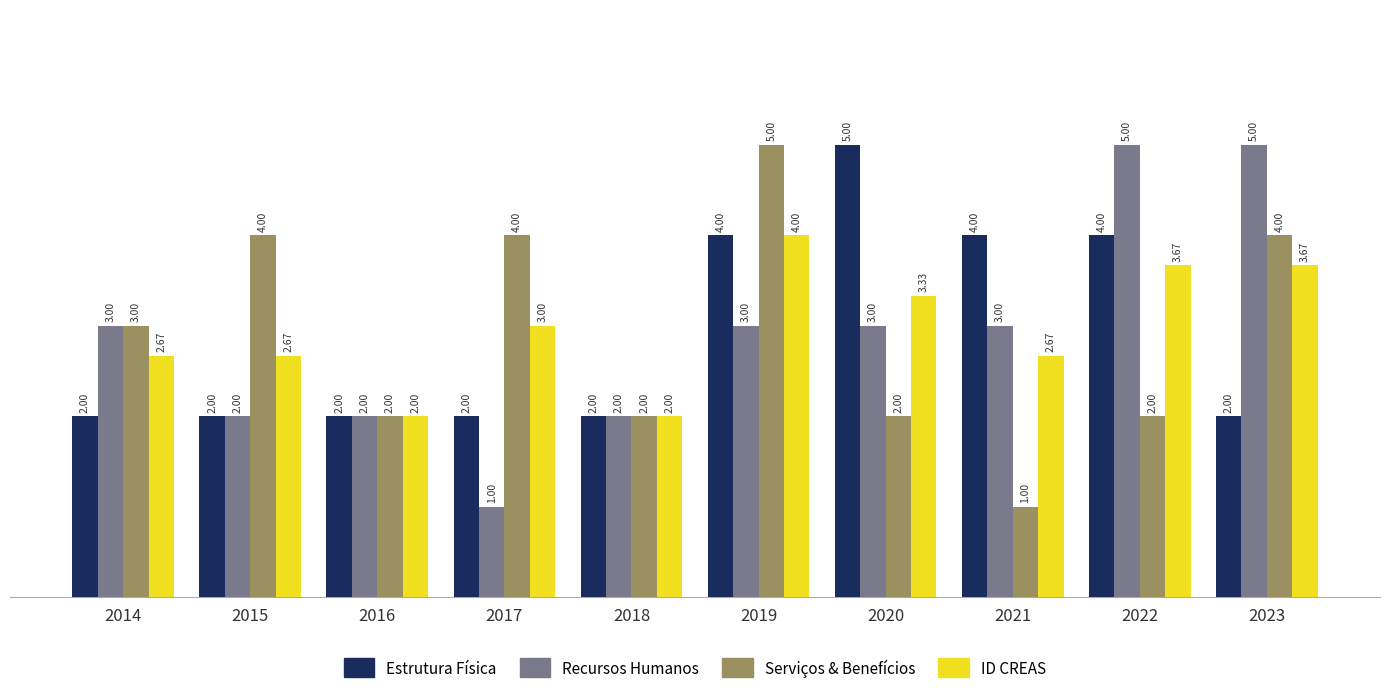

What is the spread (max minus min) of values at 2014?

1.0